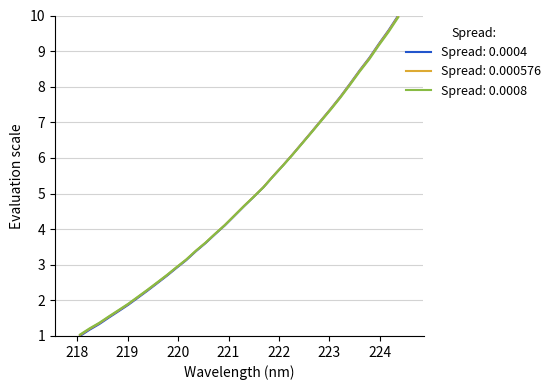

What is the highest value of the Spread: 0.0008 series?

10.0